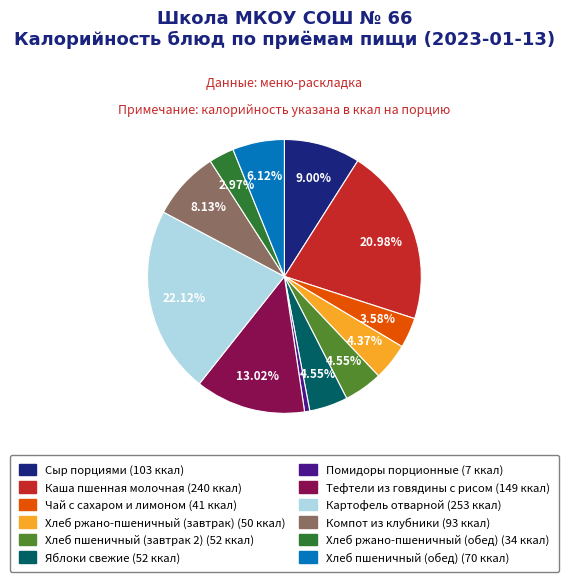

To the nearest percent, what percentage of the pie is Сыр порциями?

9%